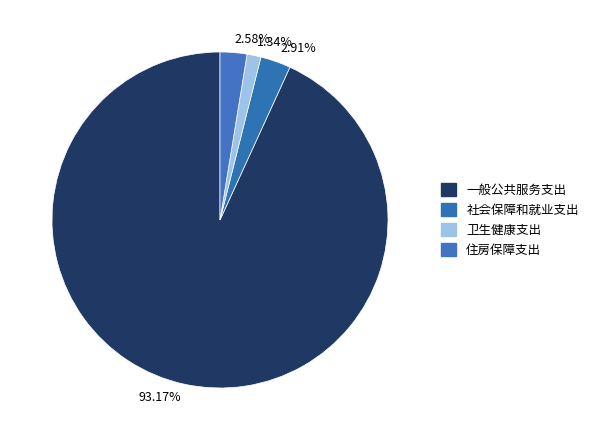

Do 2.58% and 2.91% together represent more than half of the pie?

No